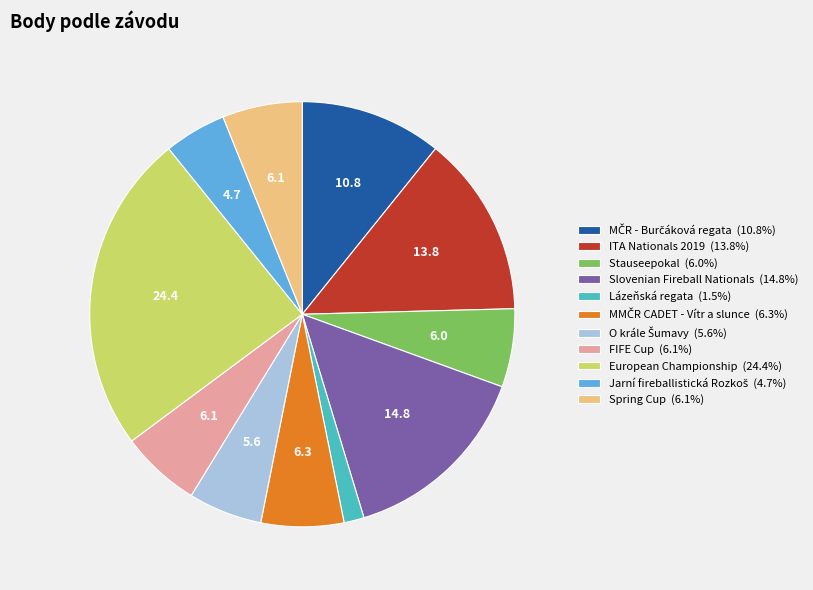

What is the ratio of the value at Spring Cup (6.1%) to the value at FIFE Cup (6.1%)?

1.0